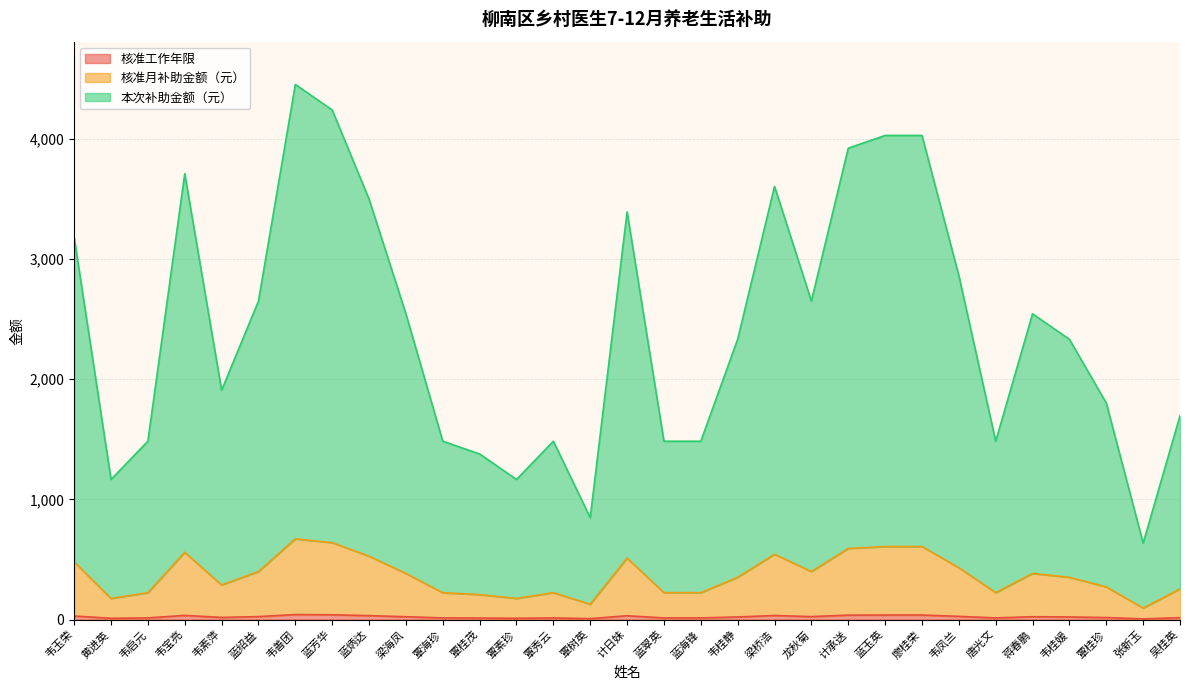

What is the value of the 核准工作年限 point at the 30th from the left?

6